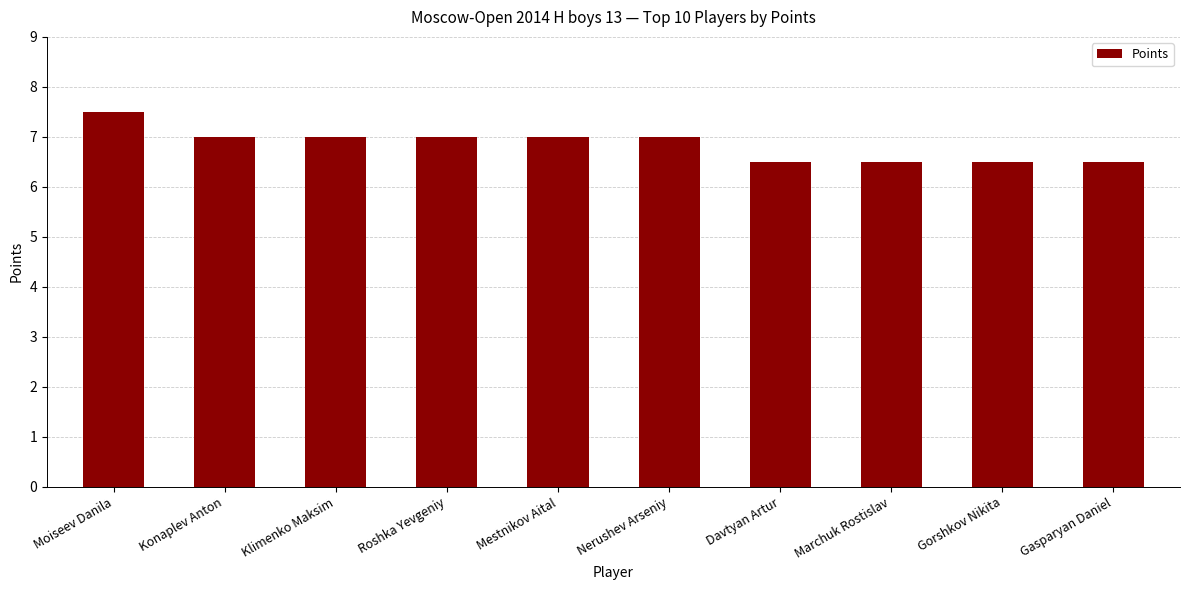

Does the chart contain stacked bars?

No